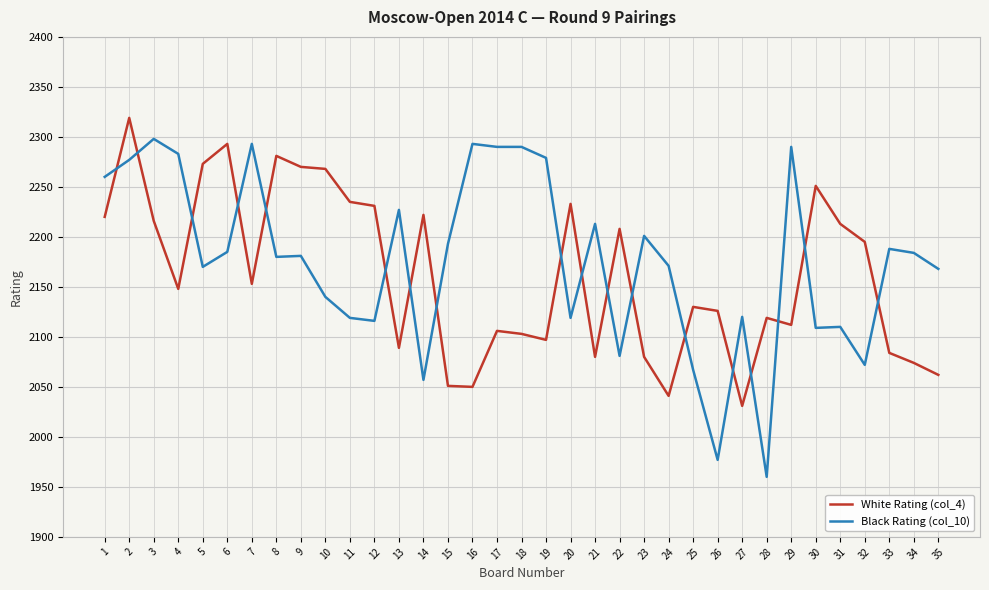

Where is the first local minimum for Black Rating (col_10)?

5